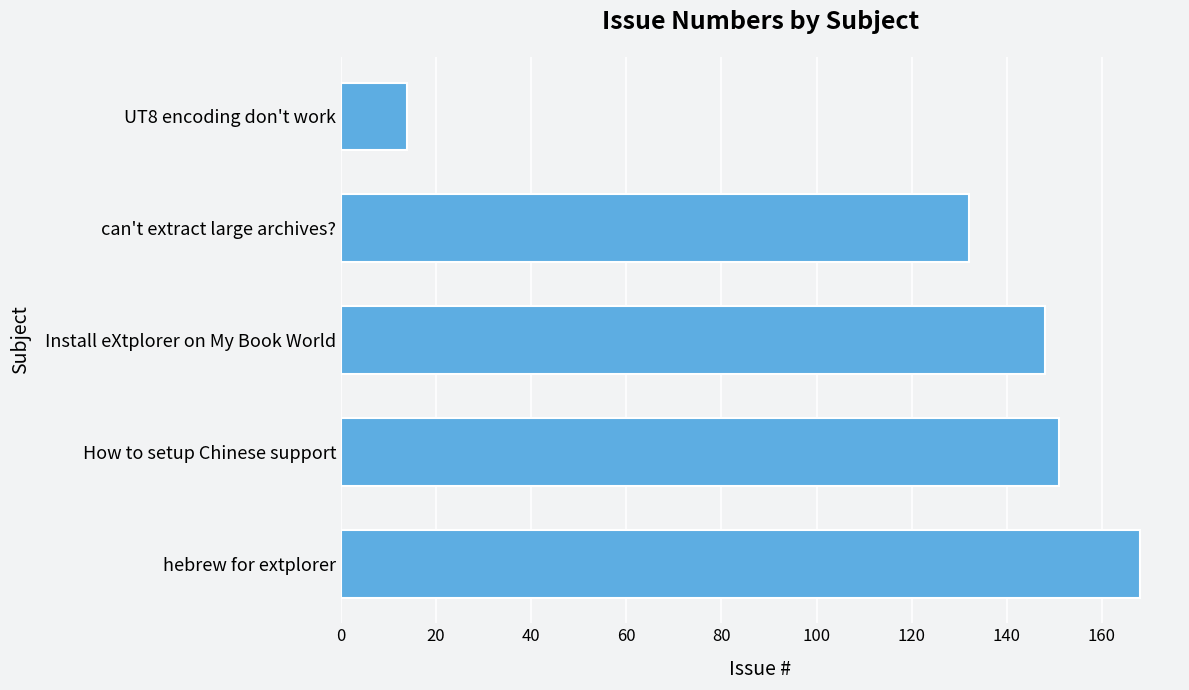

At which label is the value closest to 91?

can't extract large archives?